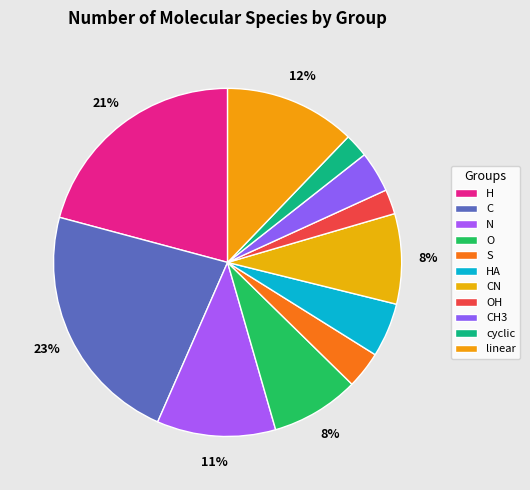

Does any single category account for the majority?

No